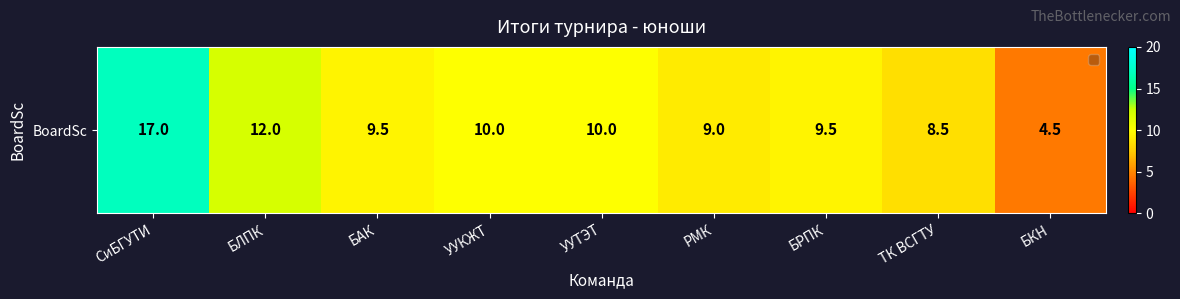

How many values exceed 9?

6